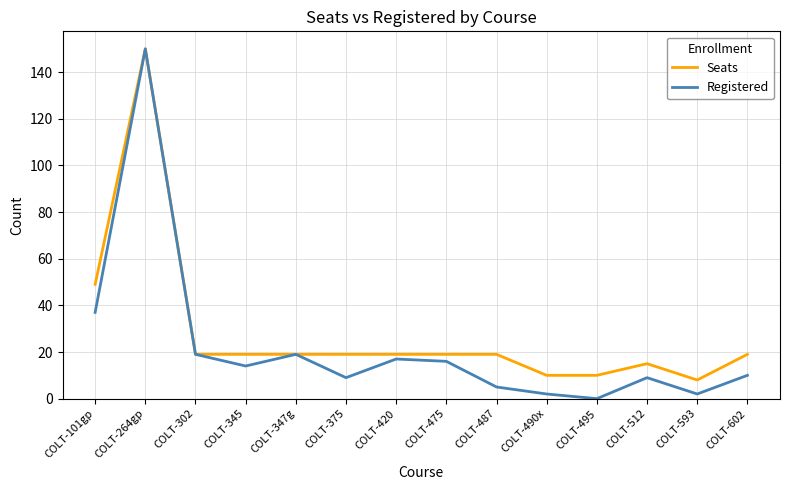

Between COLT-375 and COLT-420, which series saw the biggest shift?

Registered